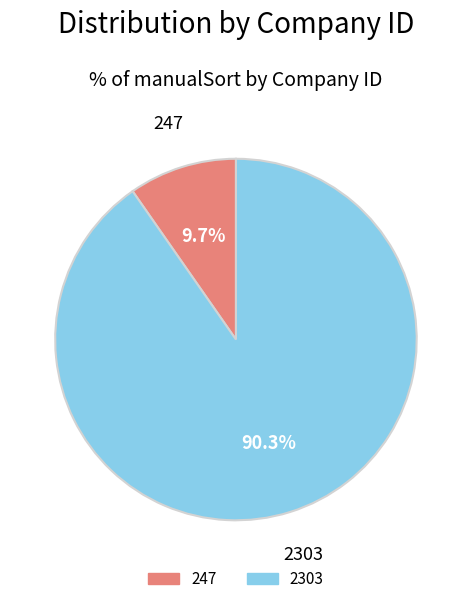

Which category has the biggest portion of the pie?

2303